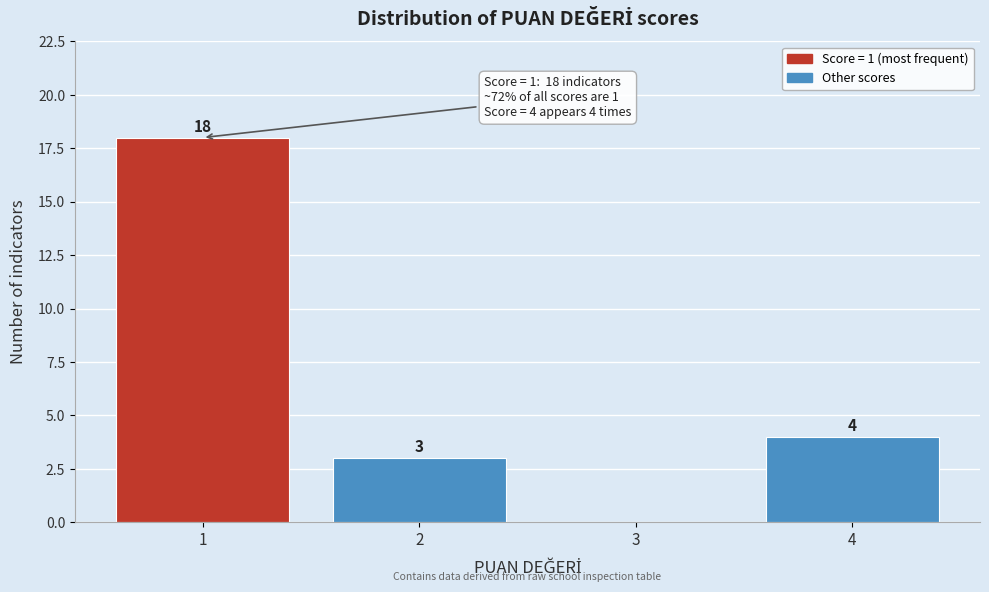

Over which range of the x-axis is the bar tallest?

0.5 to 1.5